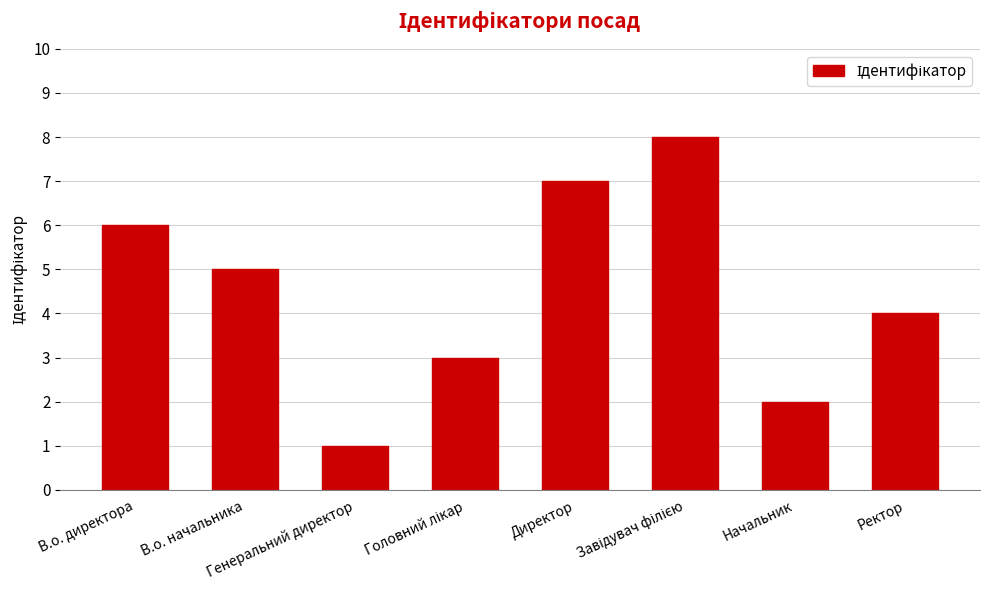

Reading right to left, what are all the values shown in this chart?

4	2	8	7	3	1	5	6